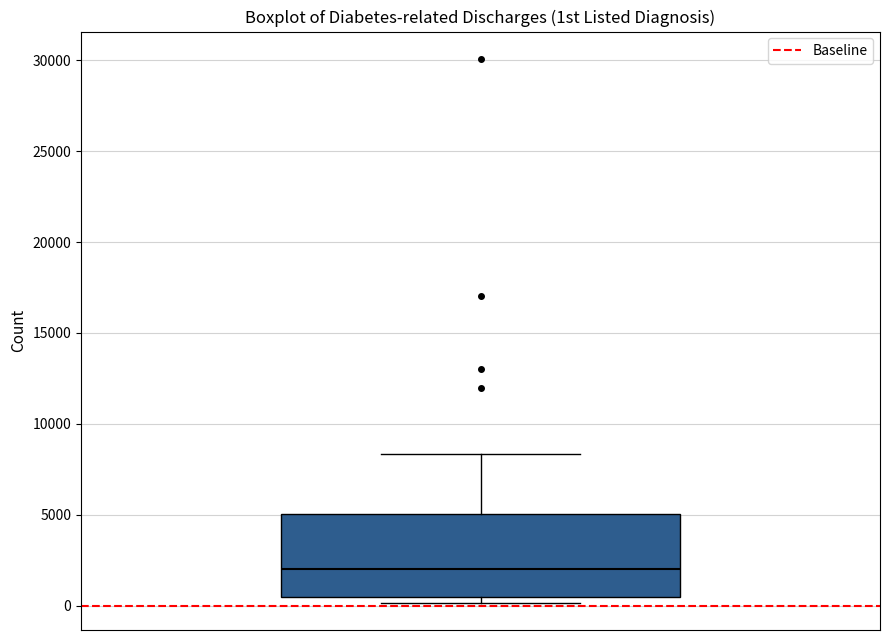

Read this box plot against the y-axis: the position of the median line, the range covered by the box, and the ends of both whiskers. The values are not printed on the chart, so give them approximately, as read against the axis.

median 2000, box 500 to 5000, whiskers 0 to 8500